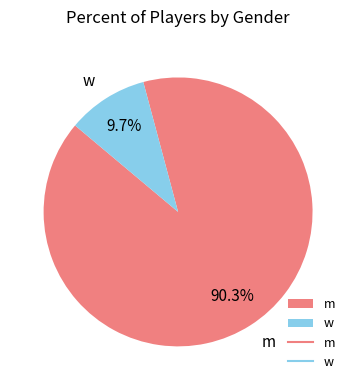

What is the smallest slice in the pie chart?

w